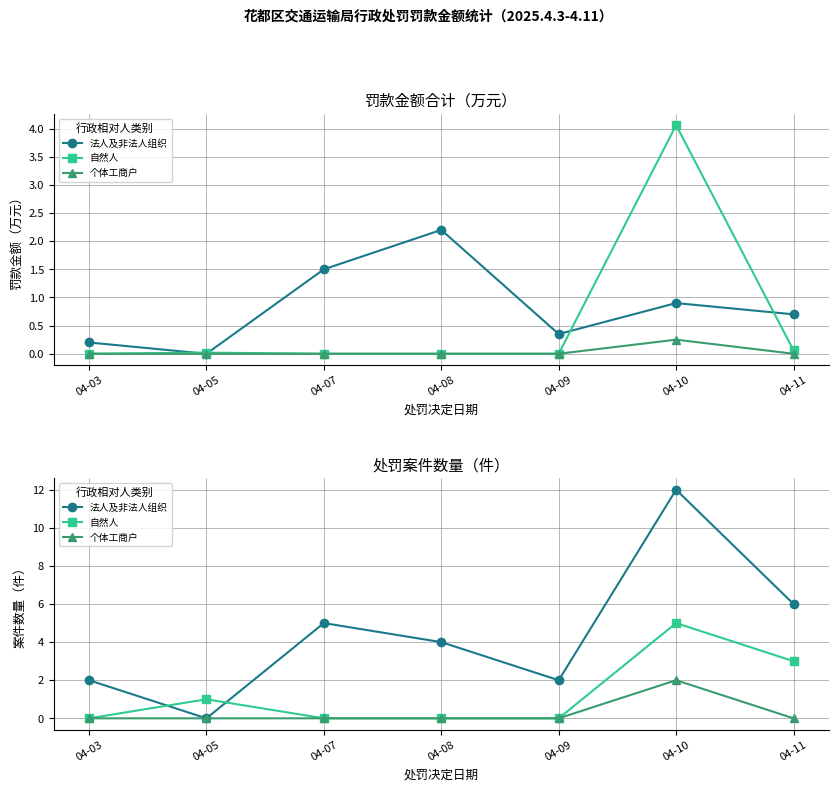

Rank the series at 04-09 from lowest to highest value.

自然人, 个体工商户, 法人及非法人组织